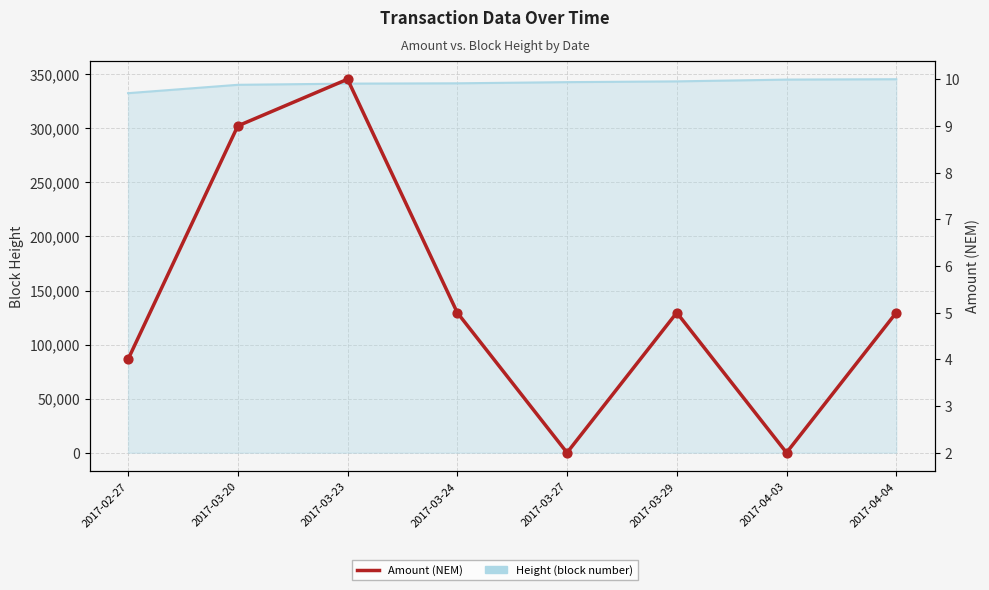

Which series contains the lowest Y value?

Amount